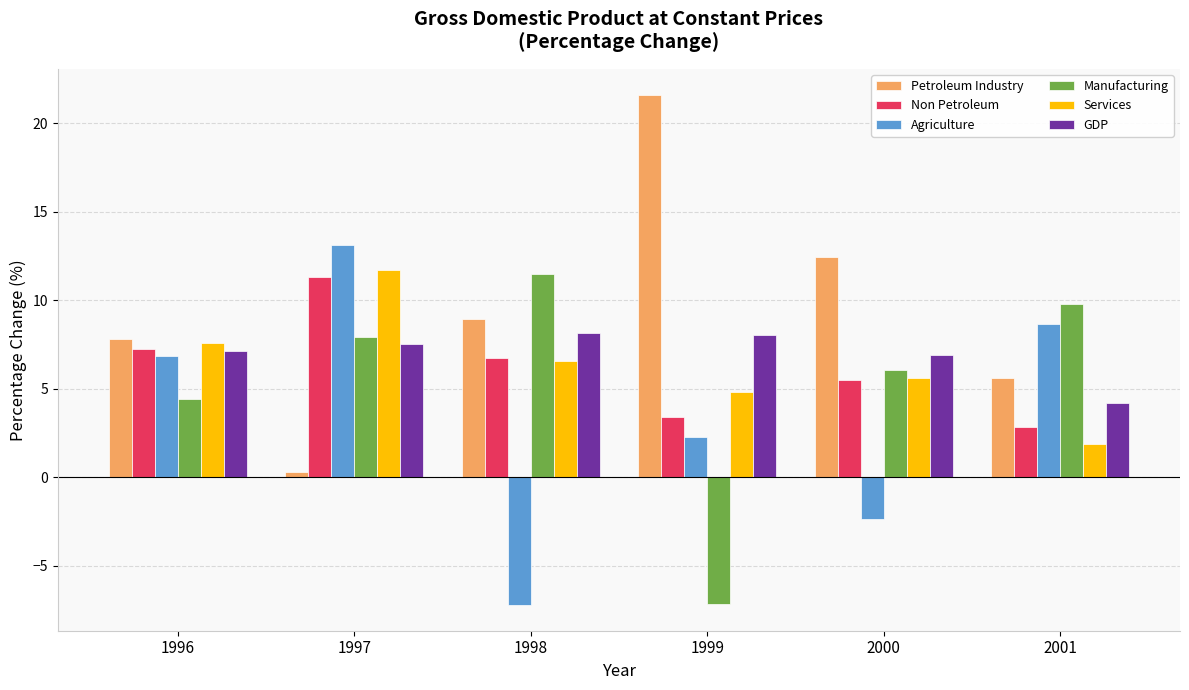

Are the bars grouped side by side (vs. stacked)?

Yes